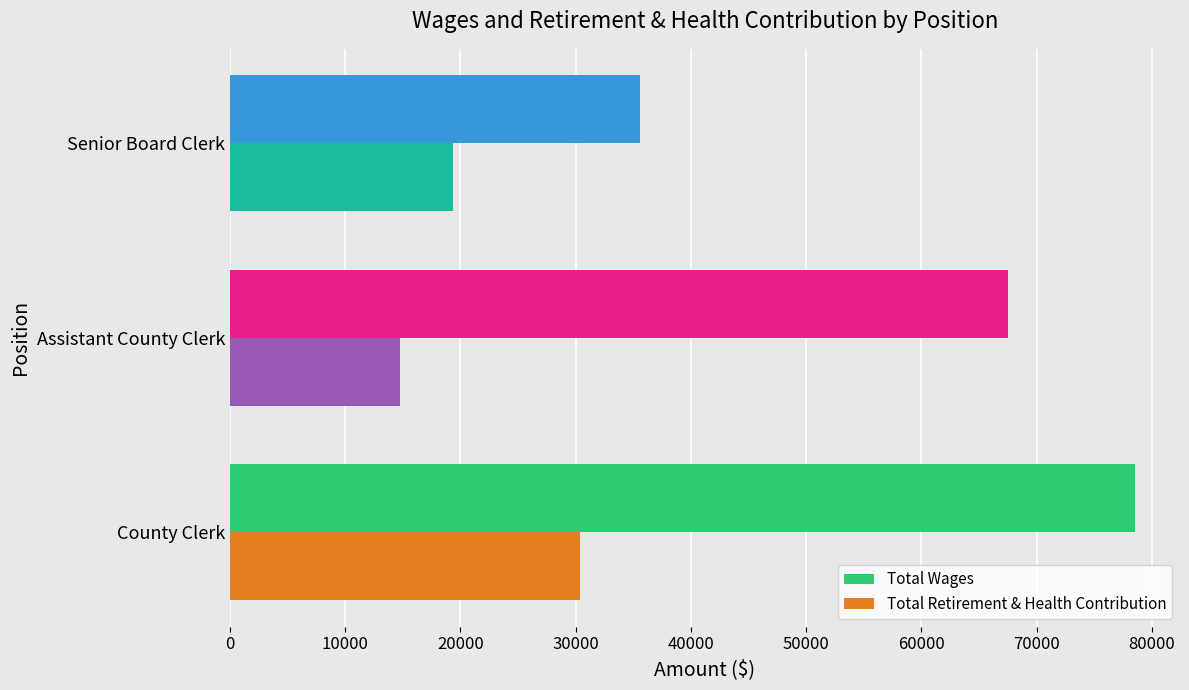

Where is Total Wages nearest to the value 57038?

Assistant County Clerk